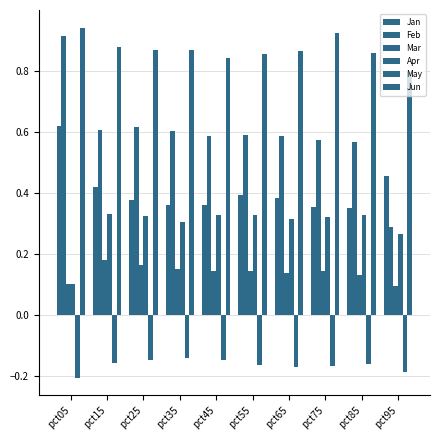

How many distinct data groups are displayed?

6